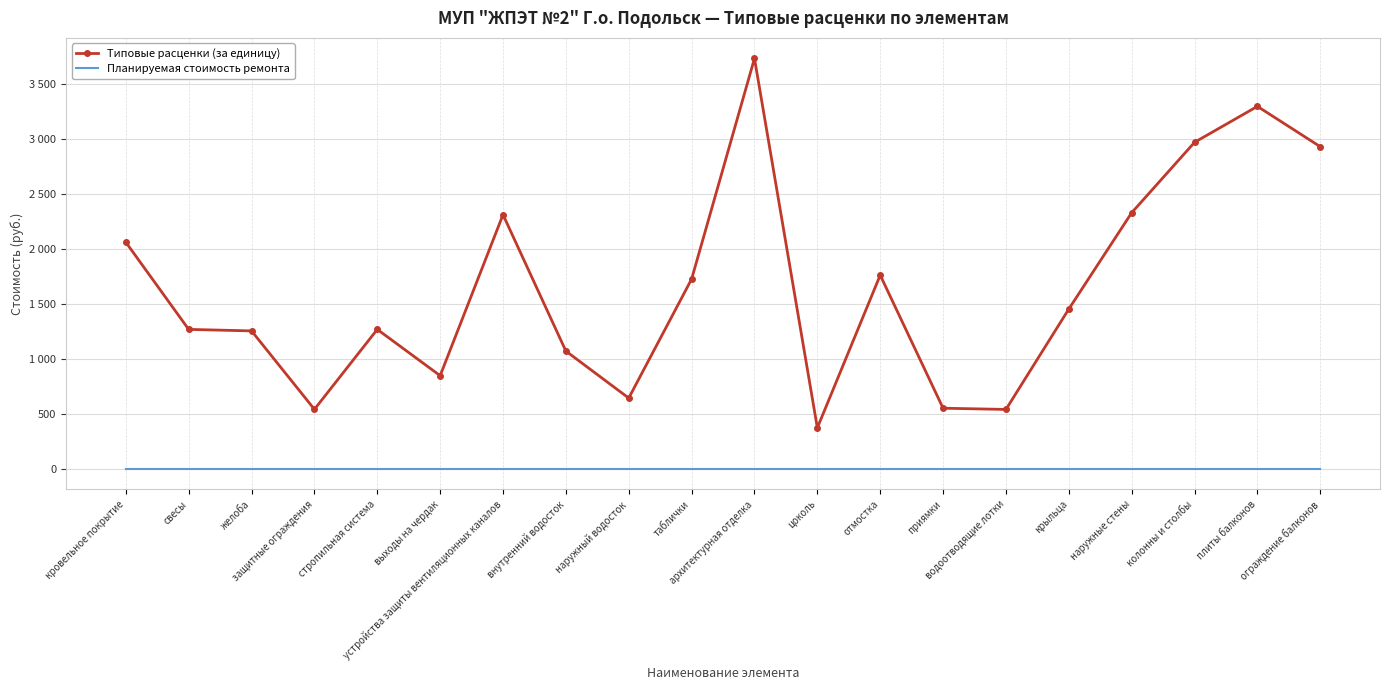

What are all the series names shown in the legend?

Типовые расценки (за единицу), Планируемая стоимость ремонта